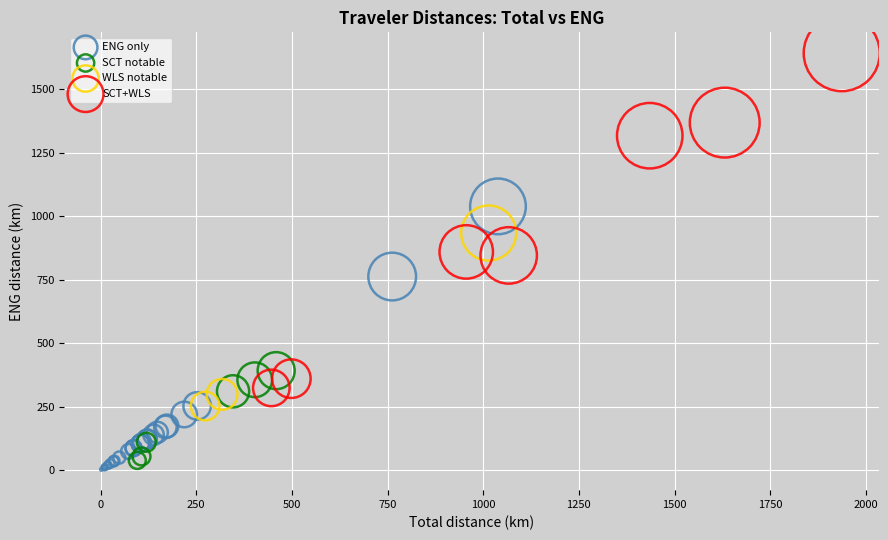

Which series reaches the minimum Y coordinate?

ENG only